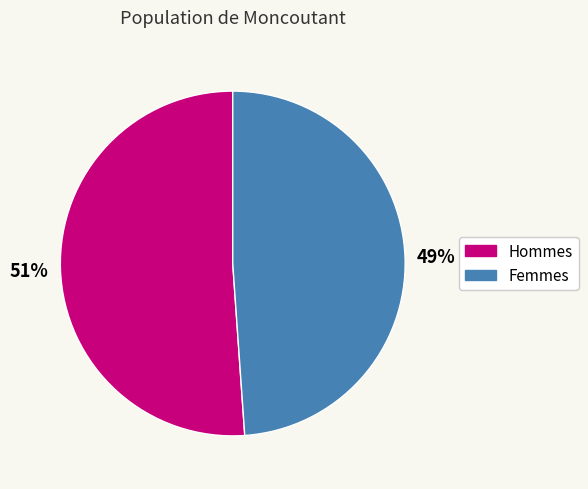

Is there any slice that represents more than half of the pie?

Yes